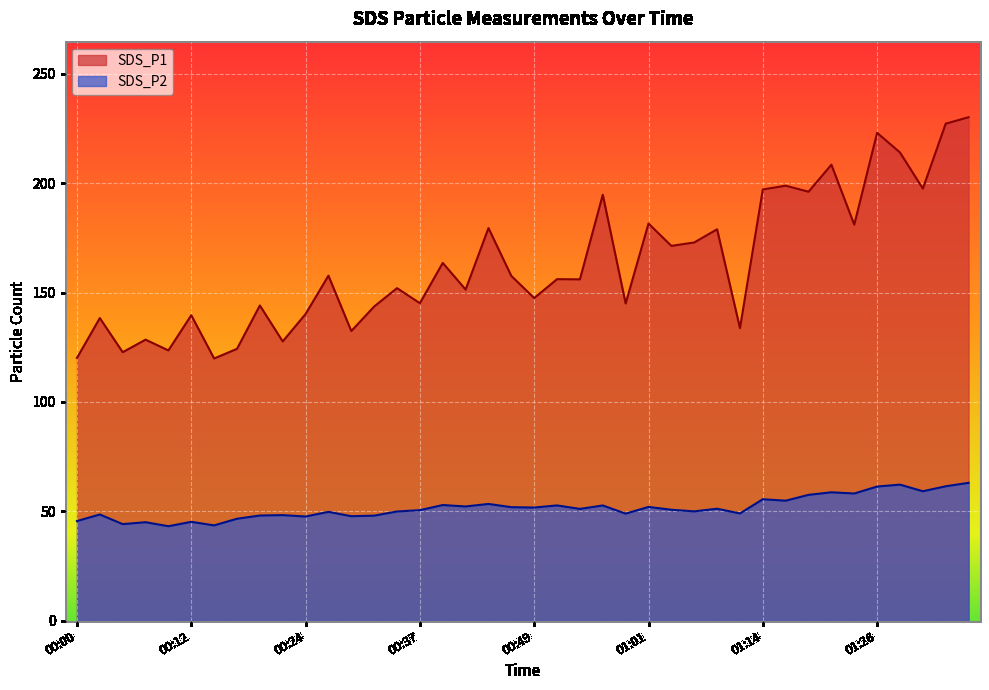

True or false: SDS_P2 and SDS_P1 cross at least once.

False